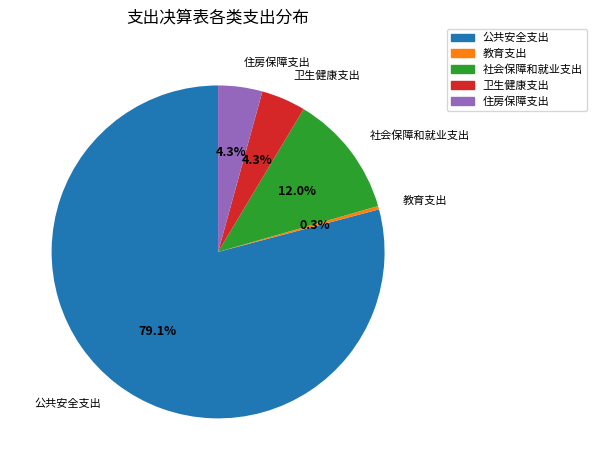

To the nearest percent, what is the average slice percentage?

20%